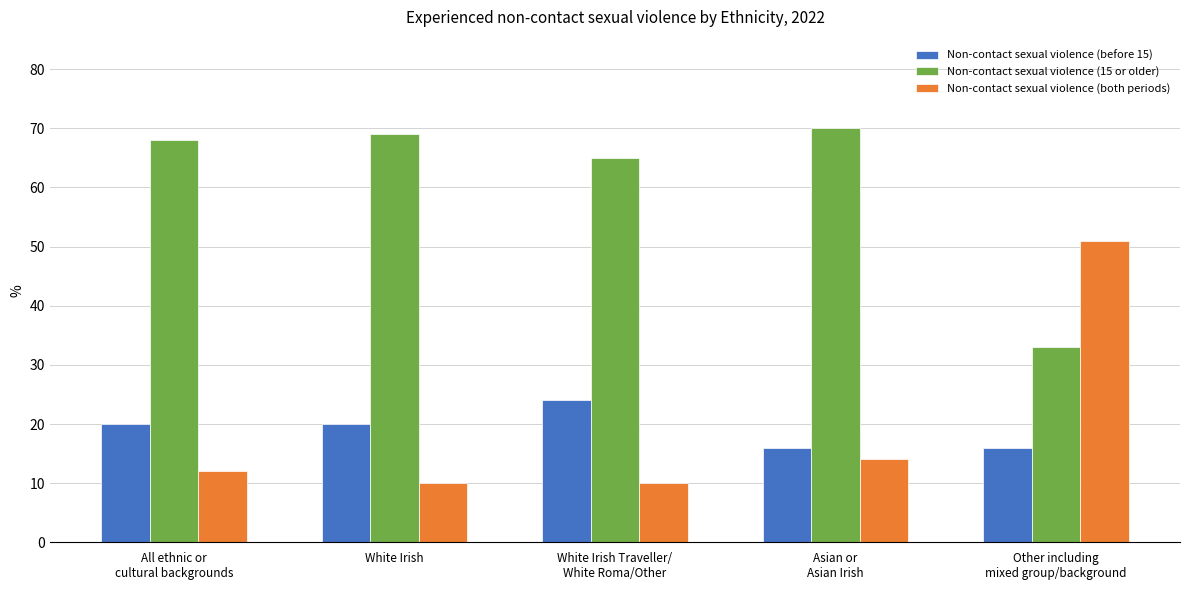

What is the difference between the Non-contact sexual violence (before 15) values at All ethnic or
cultural backgrounds and Other including
mixed group/background?

4